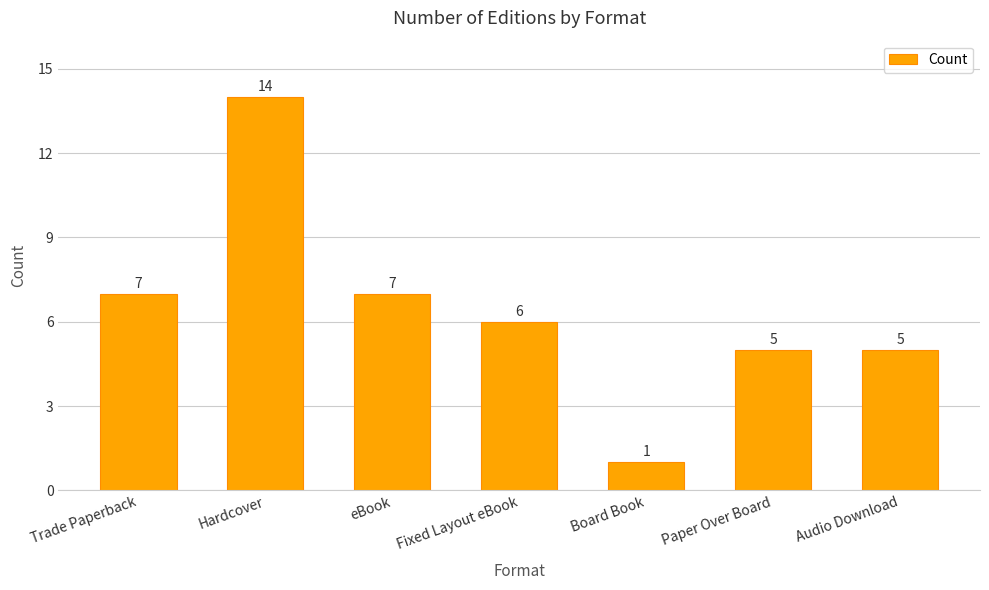

What is the difference between the maximum and minimum values?

13